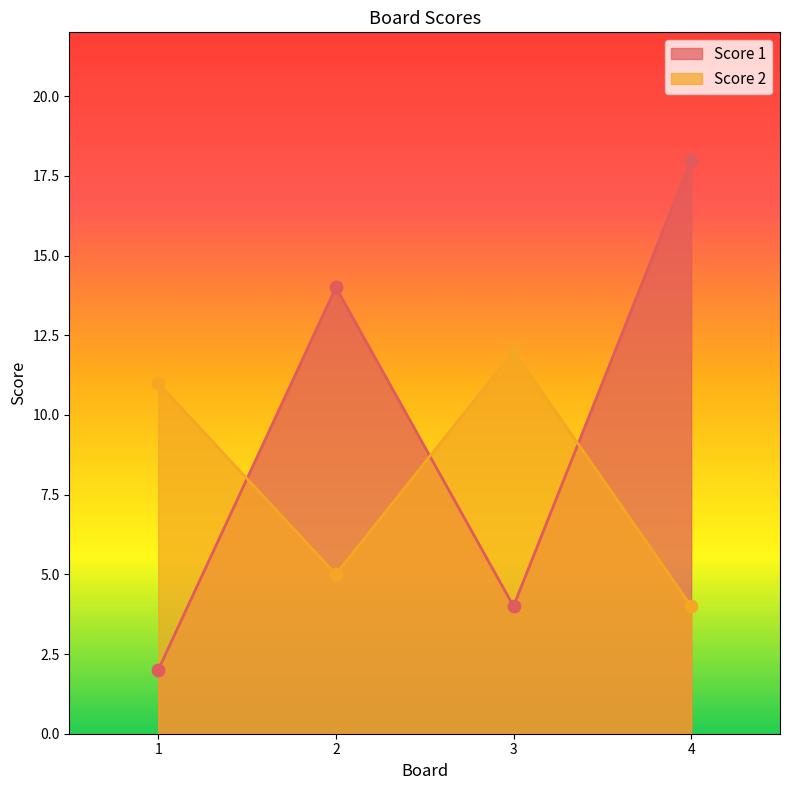

Is the value of Score 2 at 1 greater than the value of Score 1 at 4?

No